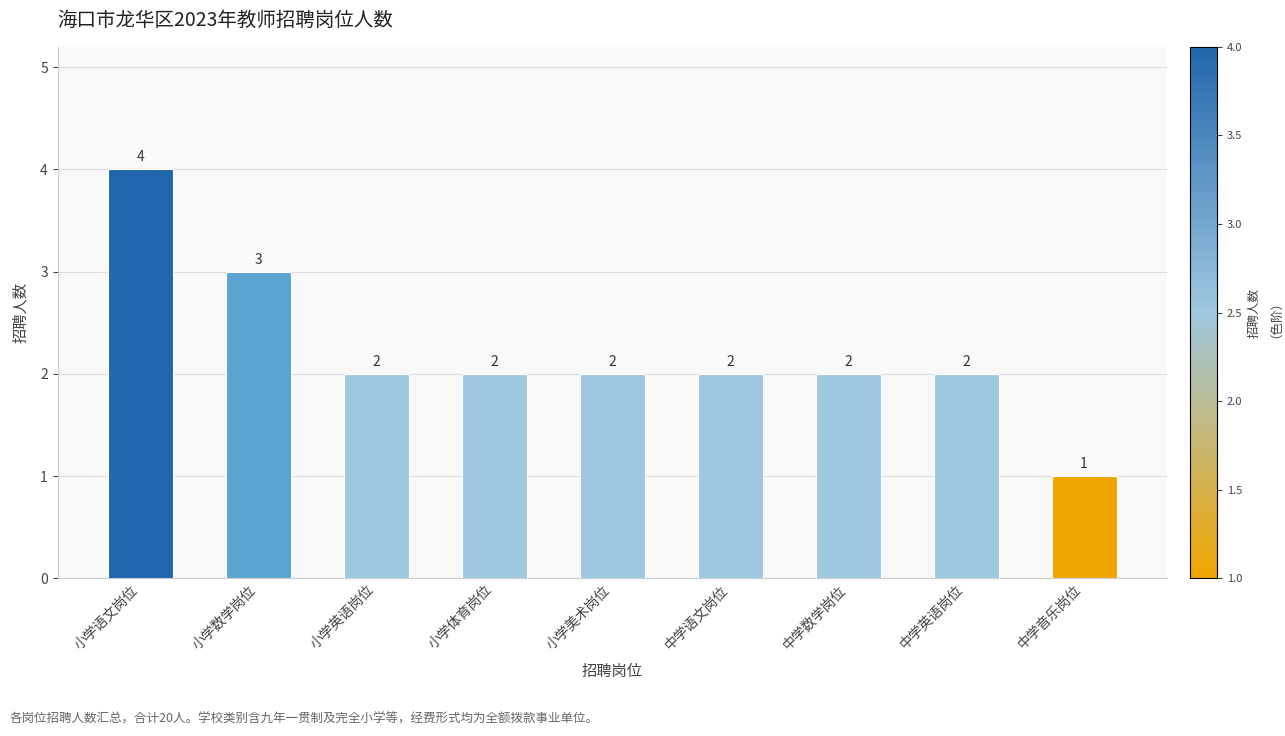

Which has a higher value, 小学语文岗位 or 小学美术岗位?

小学语文岗位